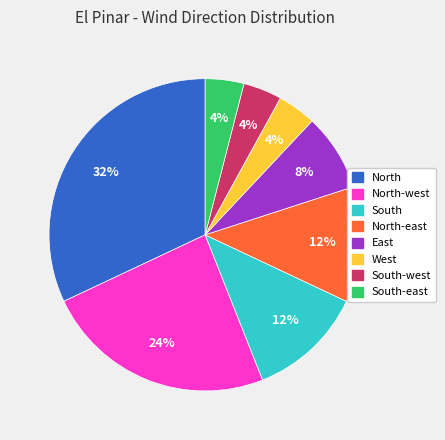

Is there a majority slice in this chart?

No